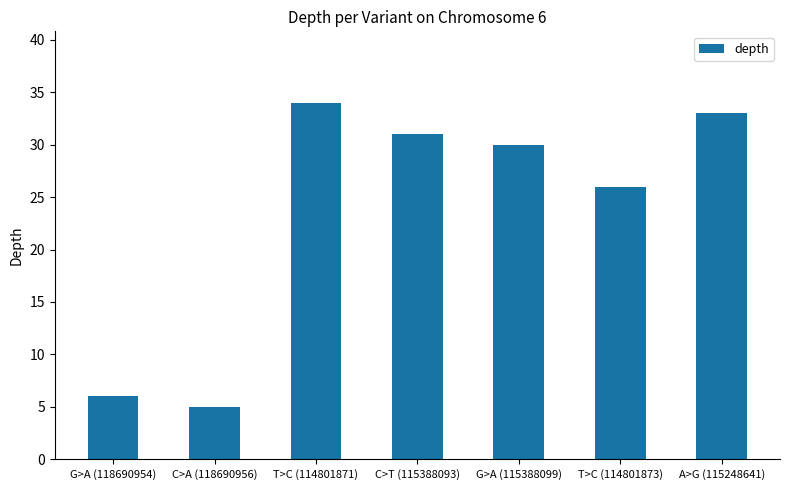

What is the label of the 2nd bar from the right?

T>C (114801873)